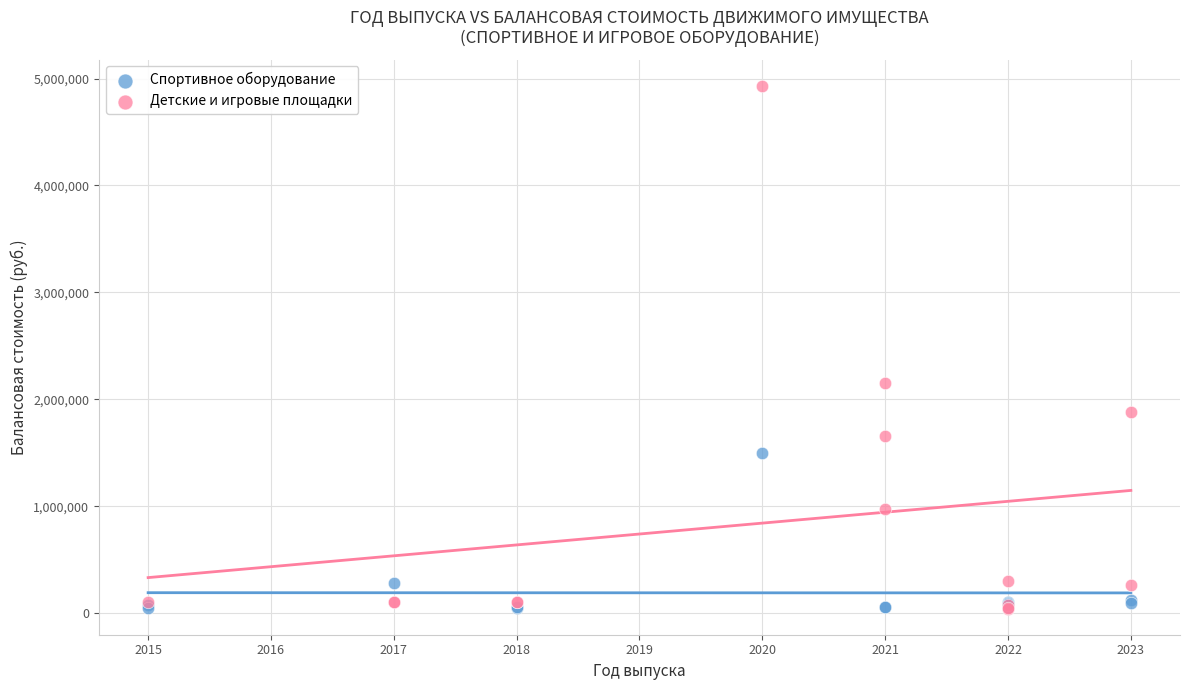

Which series reaches the maximum Y coordinate?

Детские и игровые площадки